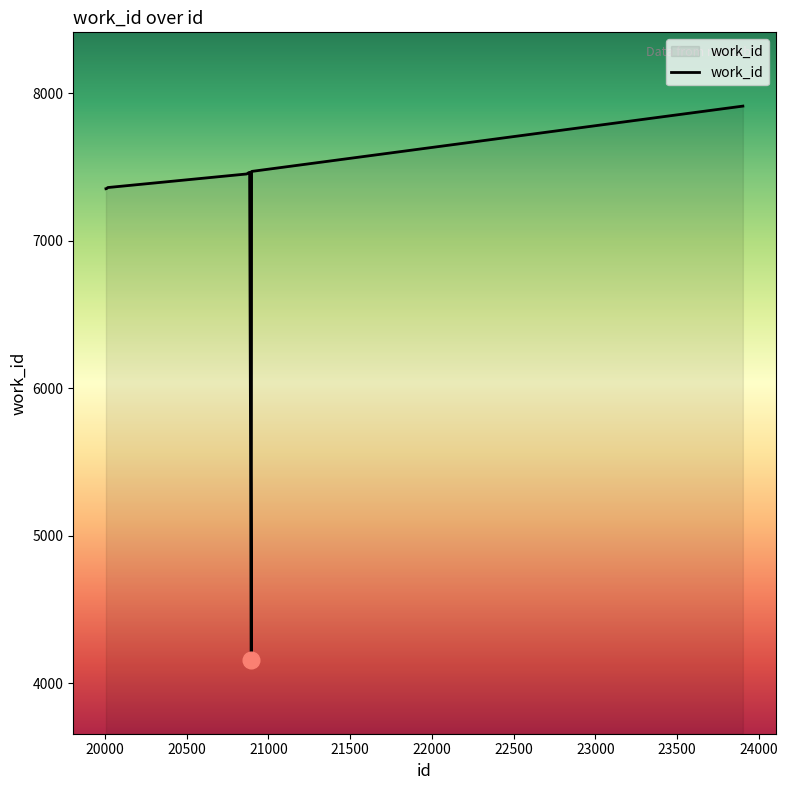

What is the greatest value displayed?

7913